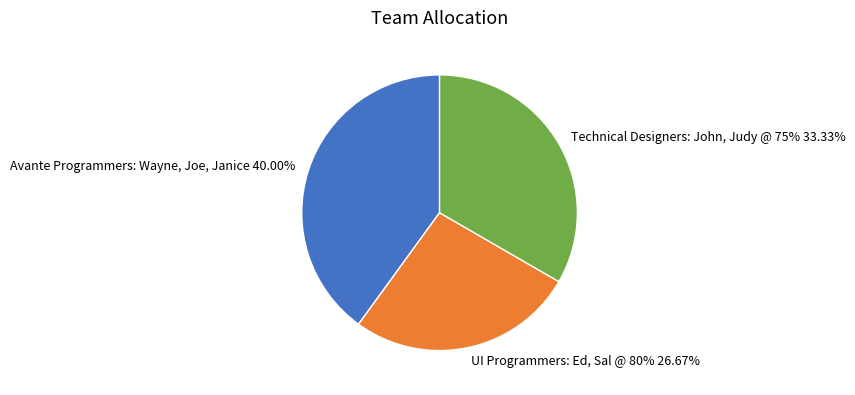

How many segments does this pie chart have?

3